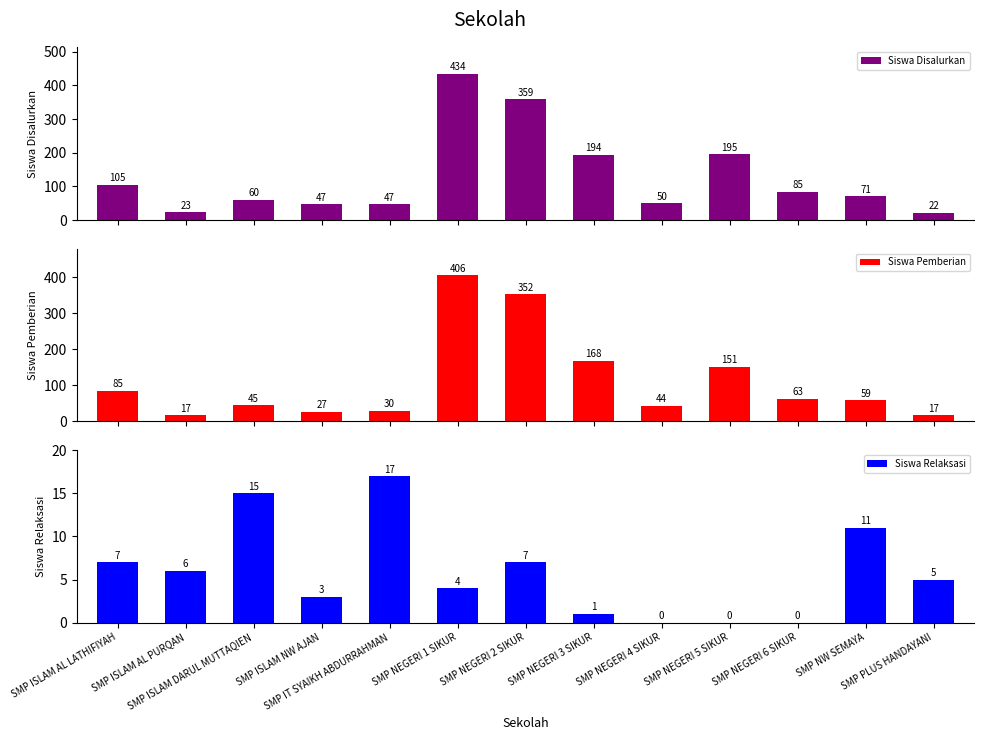

What are all the series names shown in the legend?

Siswa Disalurkan, Siswa Pemberian, Siswa Relaksasi